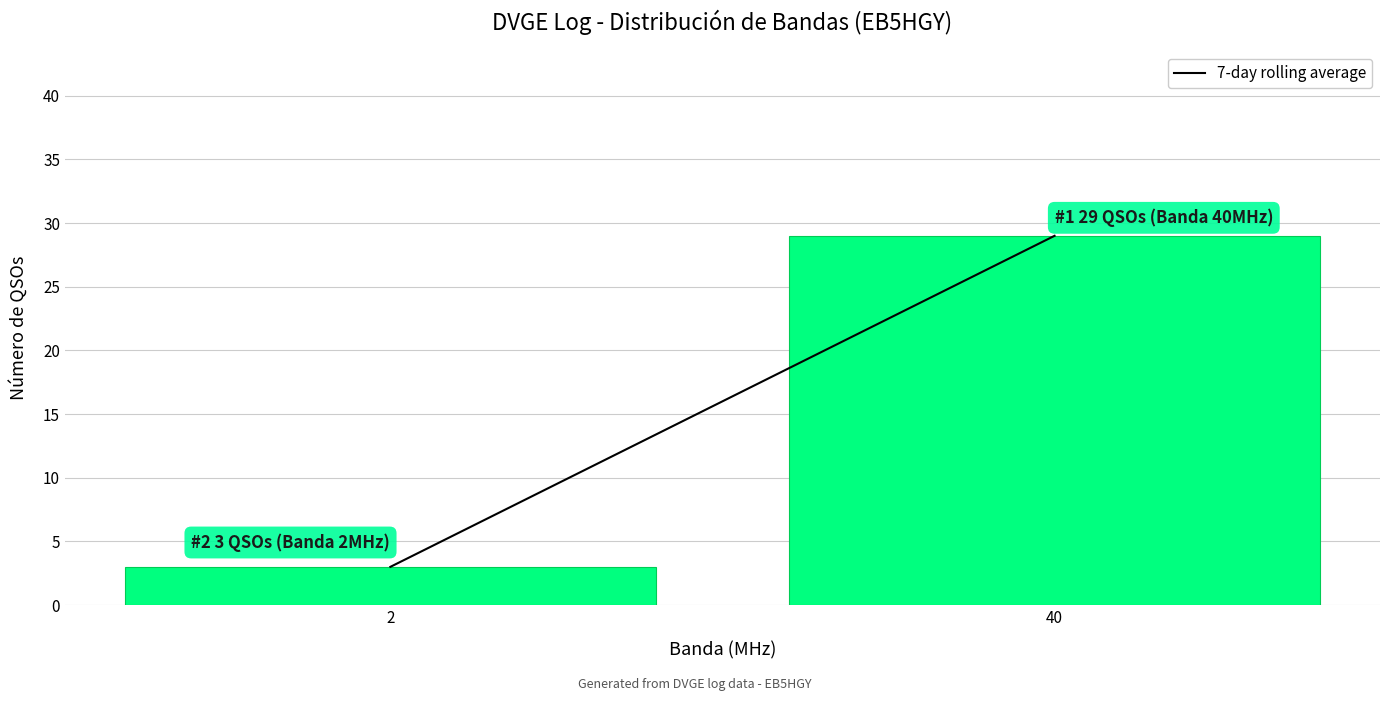

Reading left to right, extract all data points from this chart.

3	29